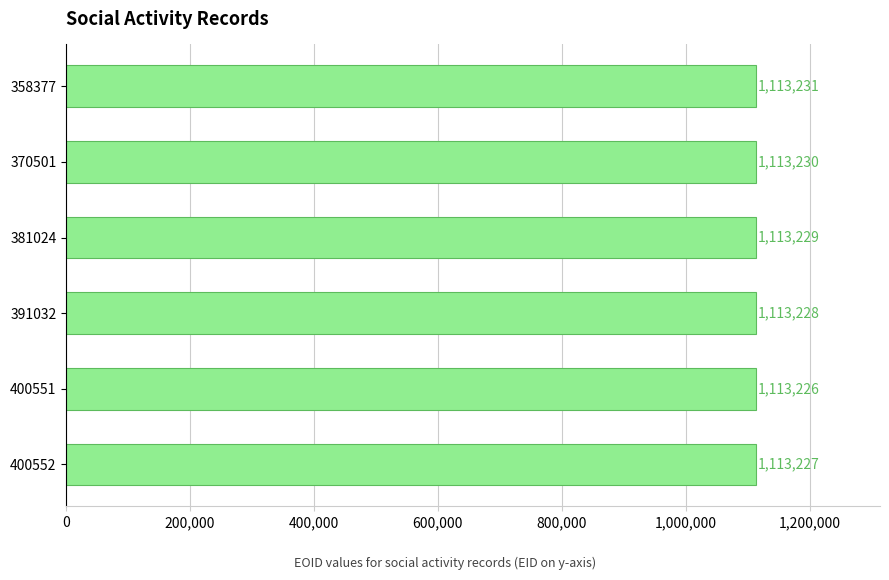

Where is the data nearest to the value 1113228?

391032